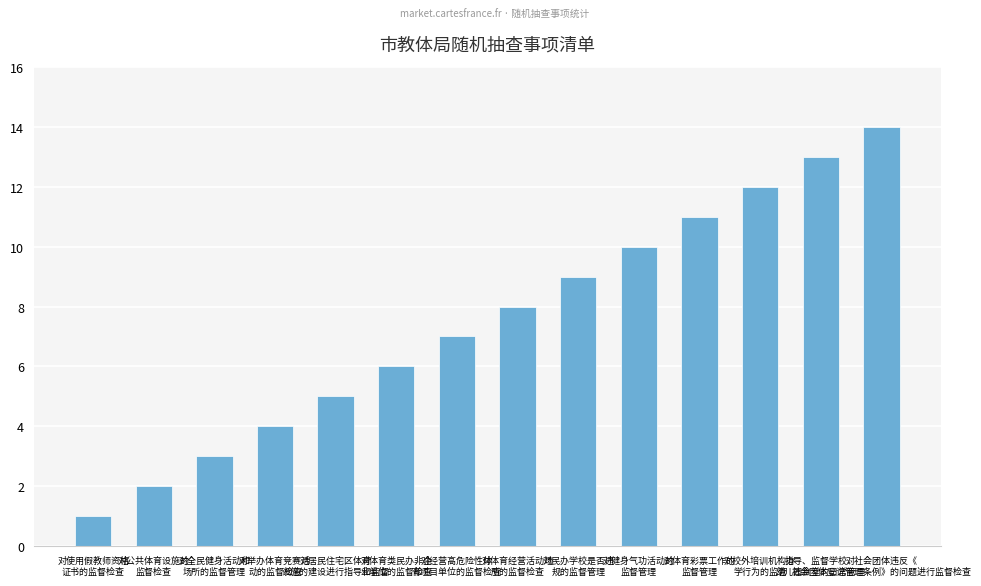

List the labels in order of value, largest first.

对社会团体违反《
社会团体登记管理条例》的问题进行监督检查, 指导、监督学校、
幼儿园食堂的日常管理, 对校外培训机构办
学行为的监管, 对体育彩票工作的
监督管理, 对健身气功活动的
监督管理, 对民办学校是否违
规的监督管理, 对体育经营活动场
所的监督检查, 对经营高危险性体
育项目单位的监督检查, 对体育类民办非企
业单位的监督检查, 对居民住宅区体育
设施的建设进行指导和监督, 对举办体育竞赛活
动的监督检查, 对全民健身活动和
场所的监督管理, 对公共体育设施的
监督检查, 对使用假教师资格
证书的监督检查